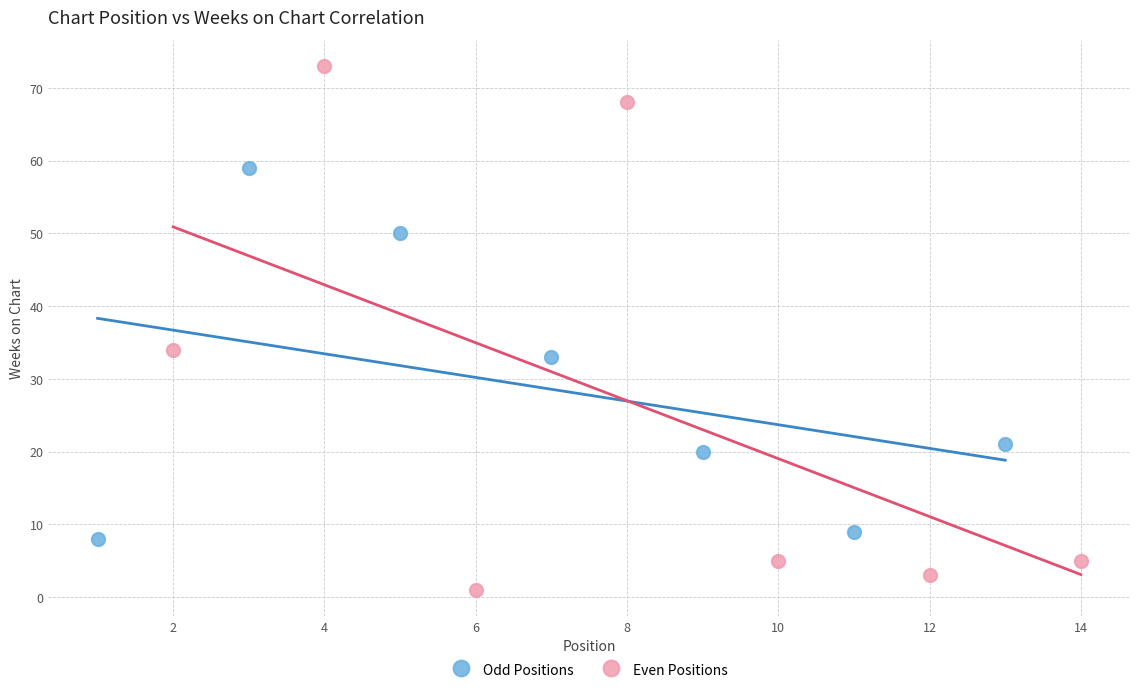

Which series contains the highest Y value?

Even Positions